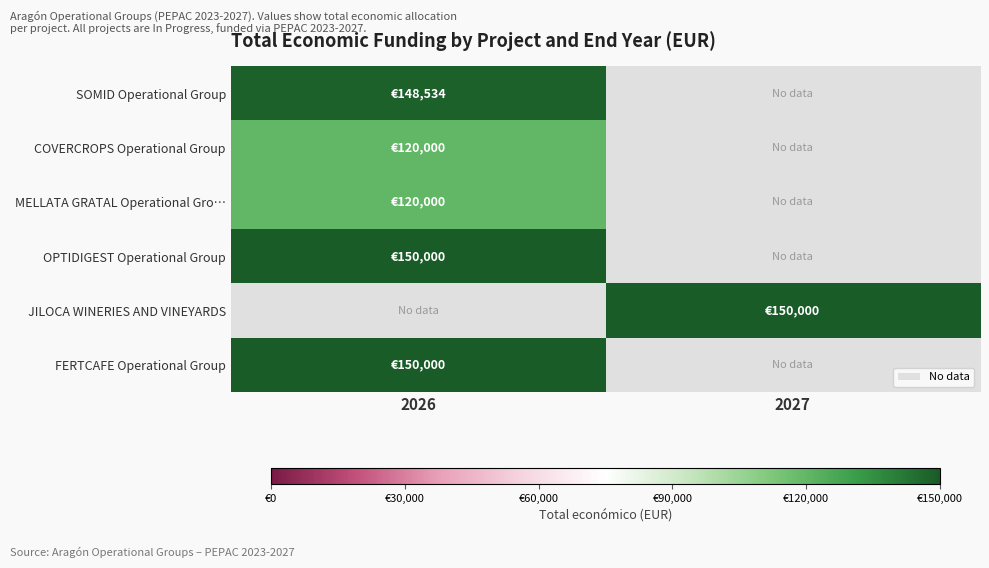

Which series has the widest spread of values?

SOMID Operational Group